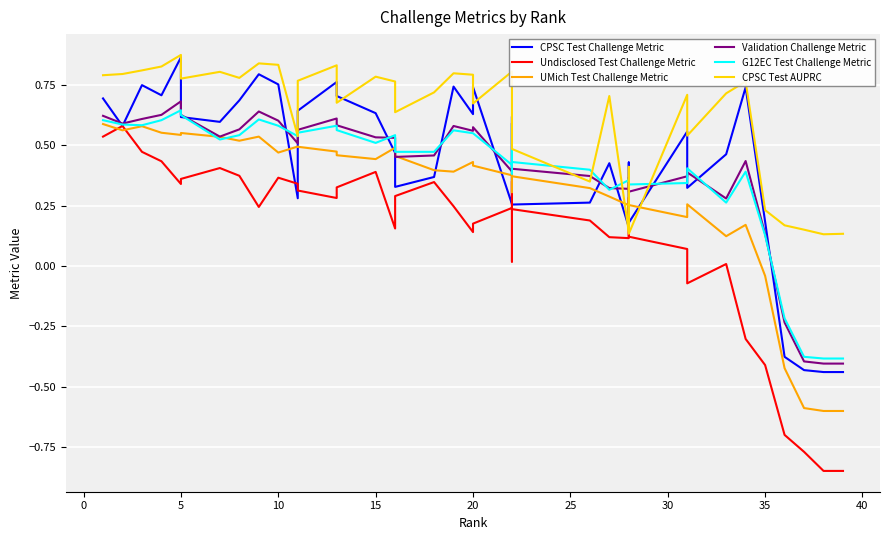

Does the chart display data point markers on the line(s)?

No